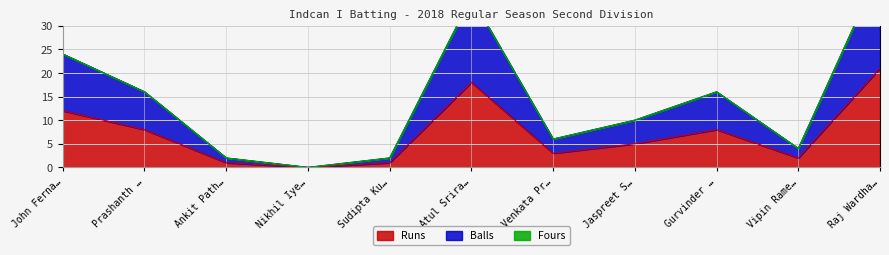

What is the difference between the Runs values at Ankit Path… and Gurvinder …?

7